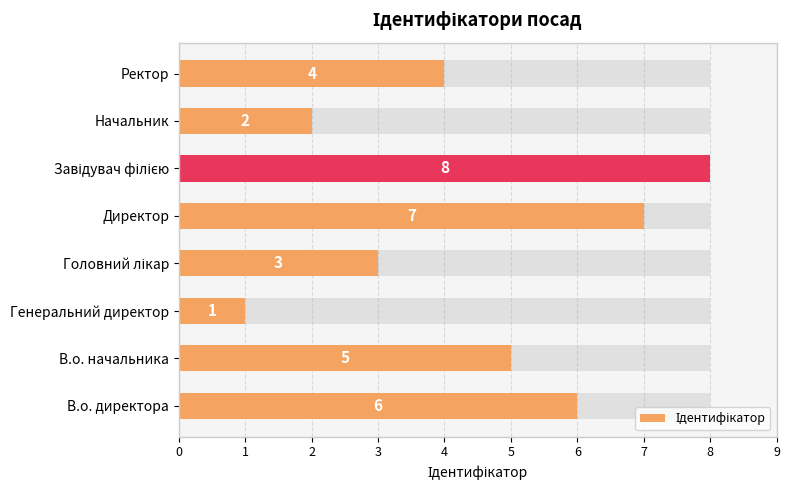

What is the ratio of the value at Начальник to the value at Директор?

0.3